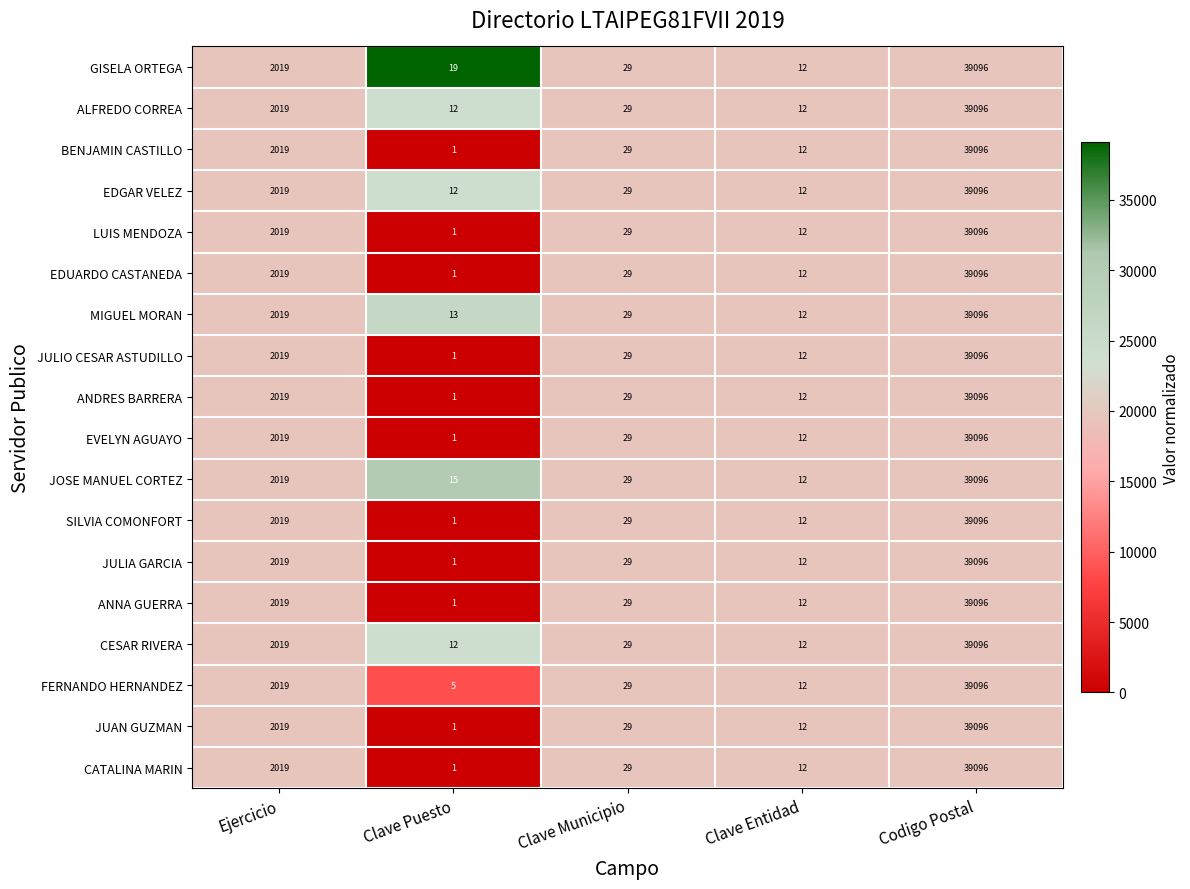

Which category has the lowest value in the JUAN GUZMAN series?

Clave Puesto